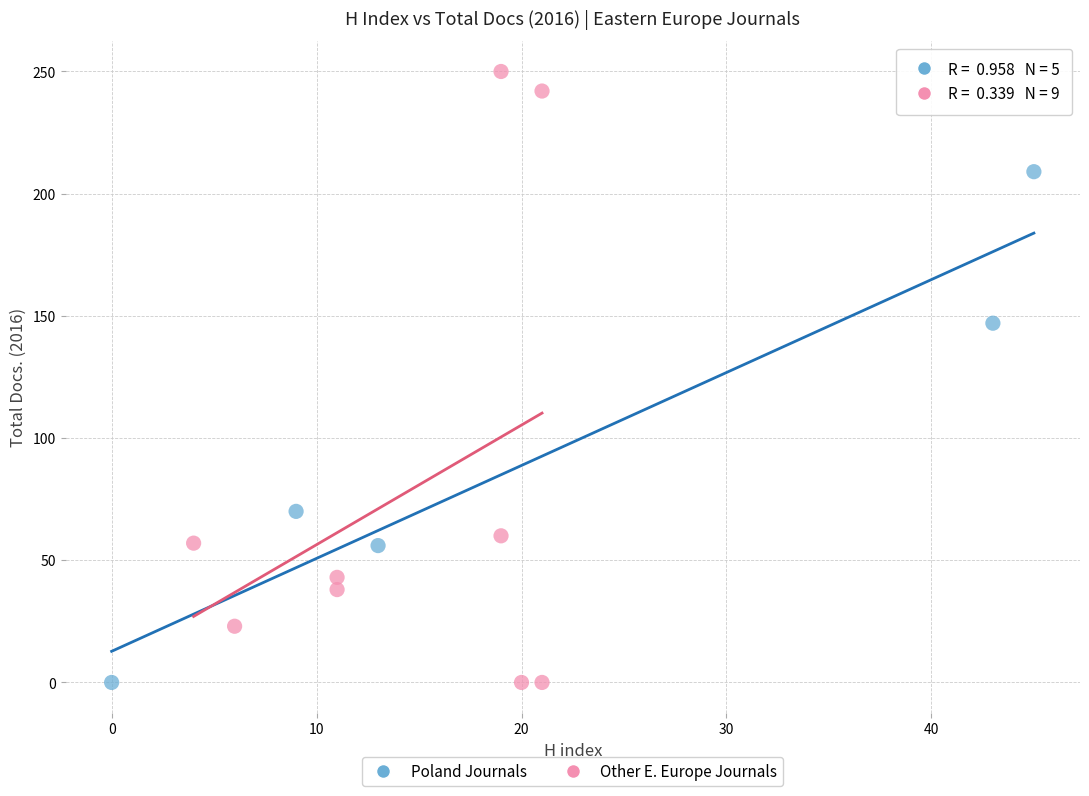

What are all the series names shown in the legend?

Poland Journals, Other E. Europe Journals